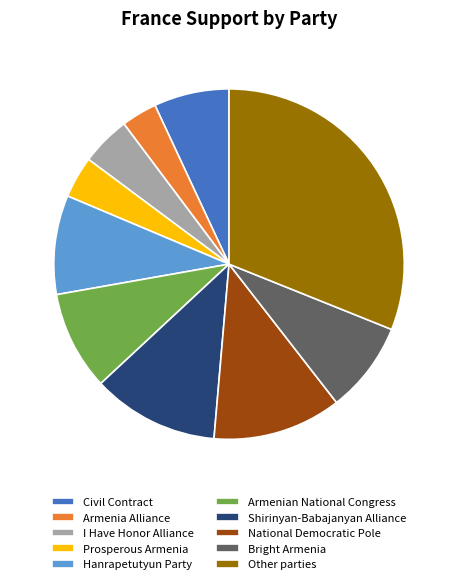

Between Armenia Alliance and Prosperous Armenia, which is larger?

Prosperous Armenia